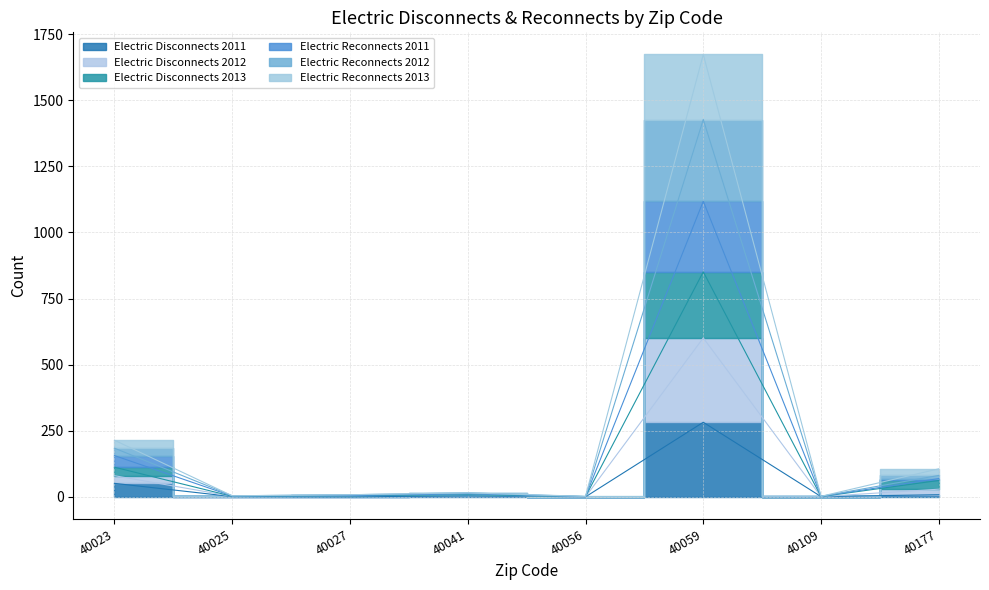

How many interior local valleys does the Electric Reconnects 2013 series have?

3